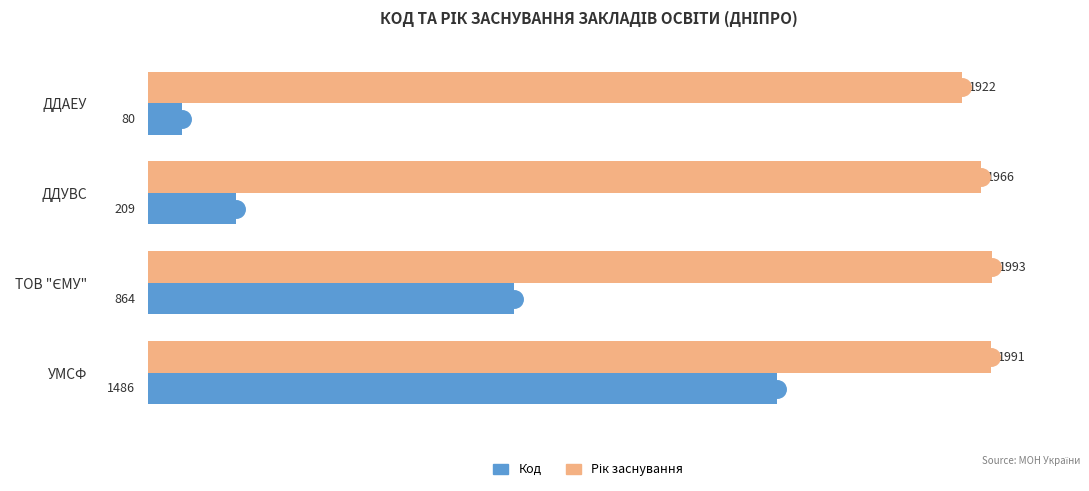

What is the minimum value for Код?

80